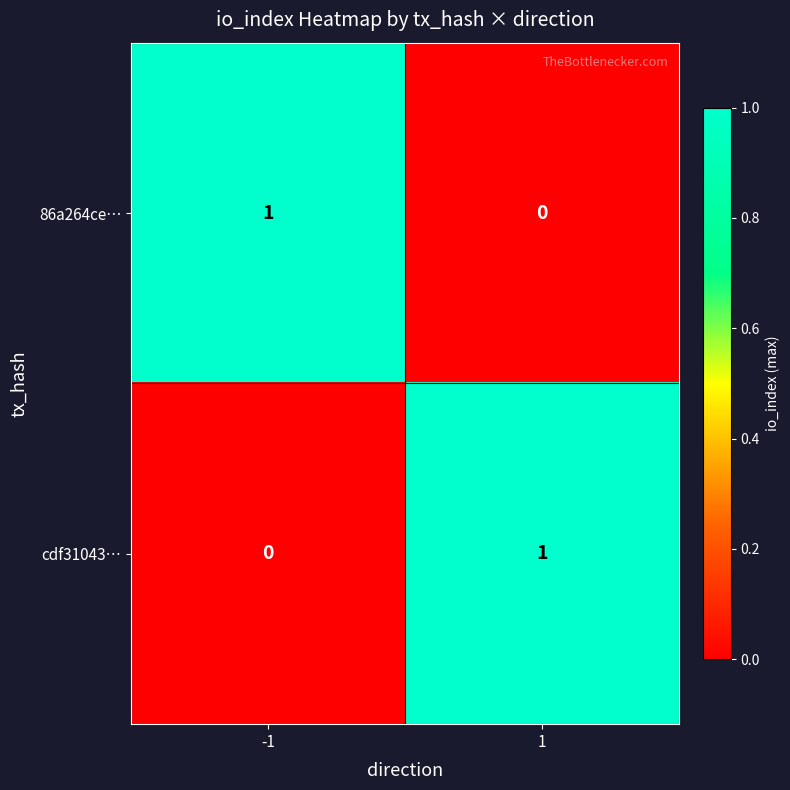

Is it true that cdf31043… equals 1 at 1?

True